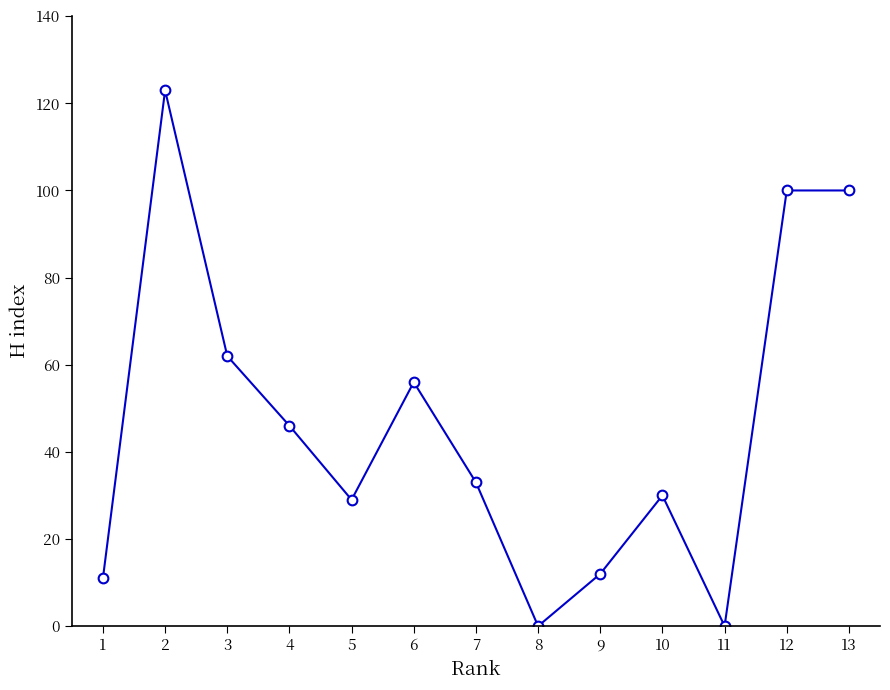

What is the average value?

46